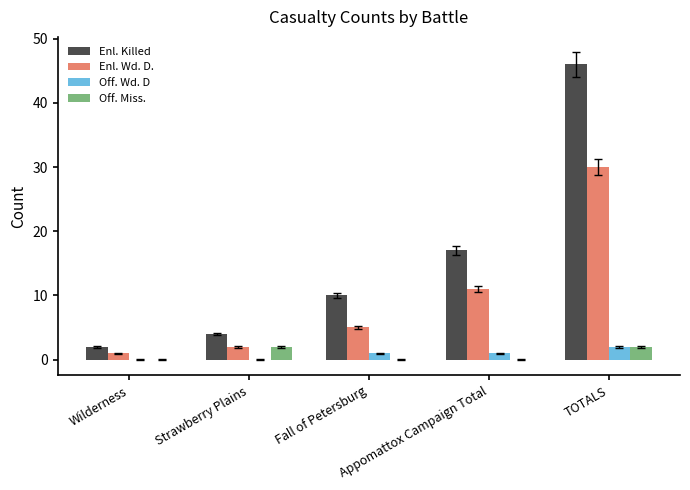

Reading left to right, transcribe all the data shown in this chart.

Enl. Killed: Wilderness=2	Strawberry Plains=4	Fall of Petersburg=10	Appomattox Campaign Total=17	TOTALS=46
Enl. Wd. D.: Wilderness=1	Strawberry Plains=2	Fall of Petersburg=5	Appomattox Campaign Total=11	TOTALS=30
Off. Wd. D: Wilderness=0	Strawberry Plains=0	Fall of Petersburg=1	Appomattox Campaign Total=1	TOTALS=2
Off. Miss.: Wilderness=0	Strawberry Plains=2	Fall of Petersburg=0	Appomattox Campaign Total=0	TOTALS=2